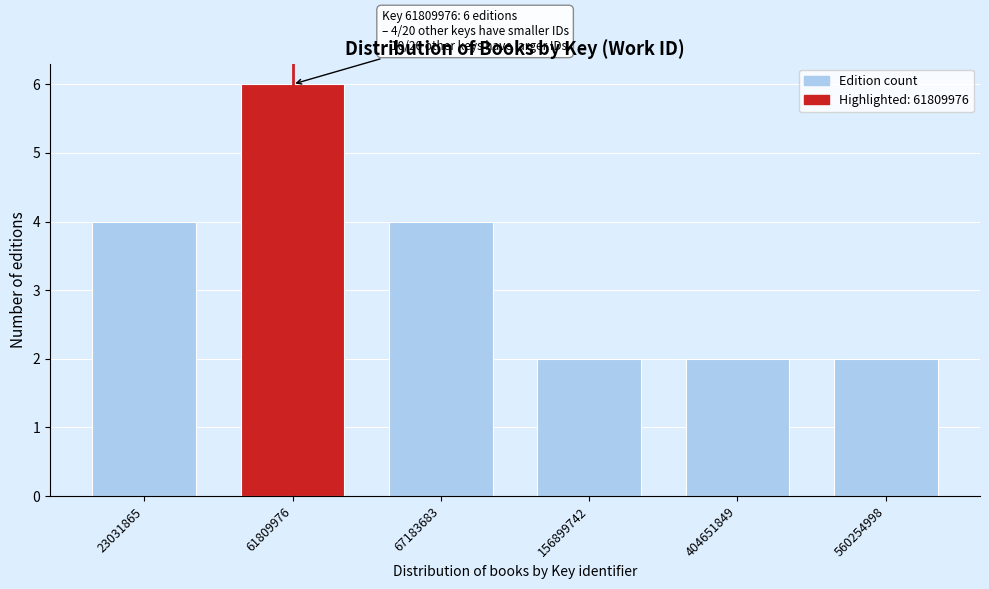

Reading right to left, extract all data points from this chart.

560254998=2	404651849=2	156899742=2	67183683=4	61809976=6	23031865=4